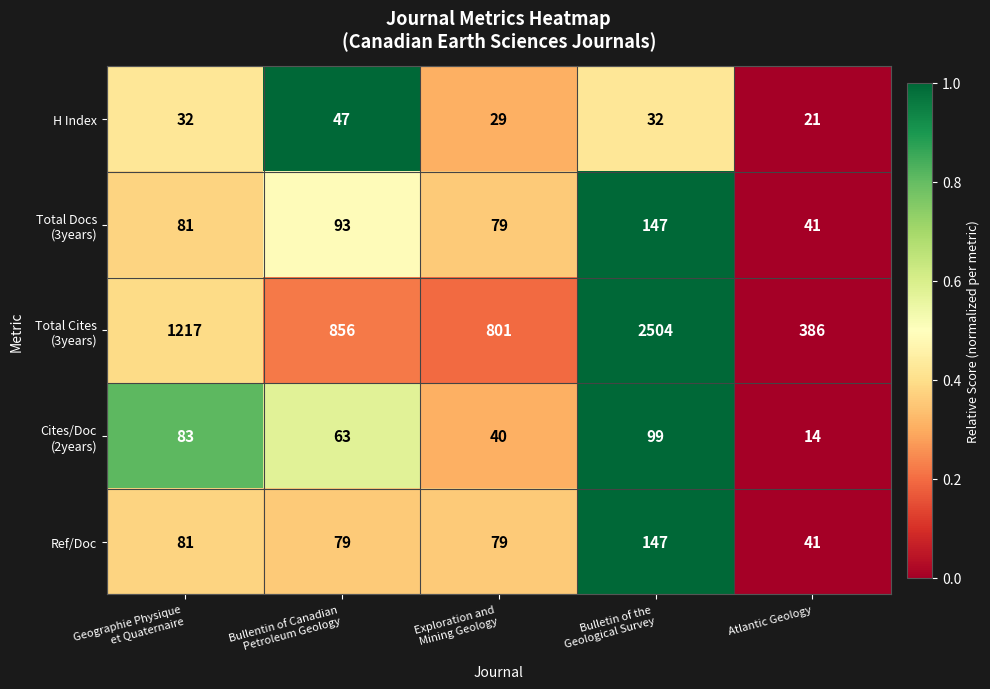

At which category is the sum across all series the highest?

Bulletin of the
Geological Survey